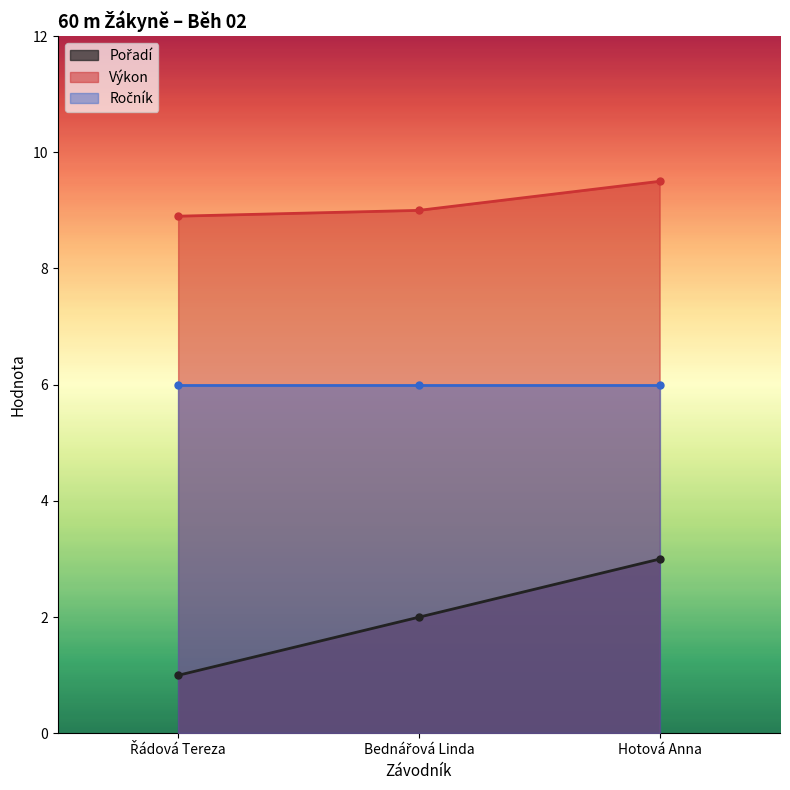

What is the approximate value of Pořadí at Bednářová Linda?

2.0